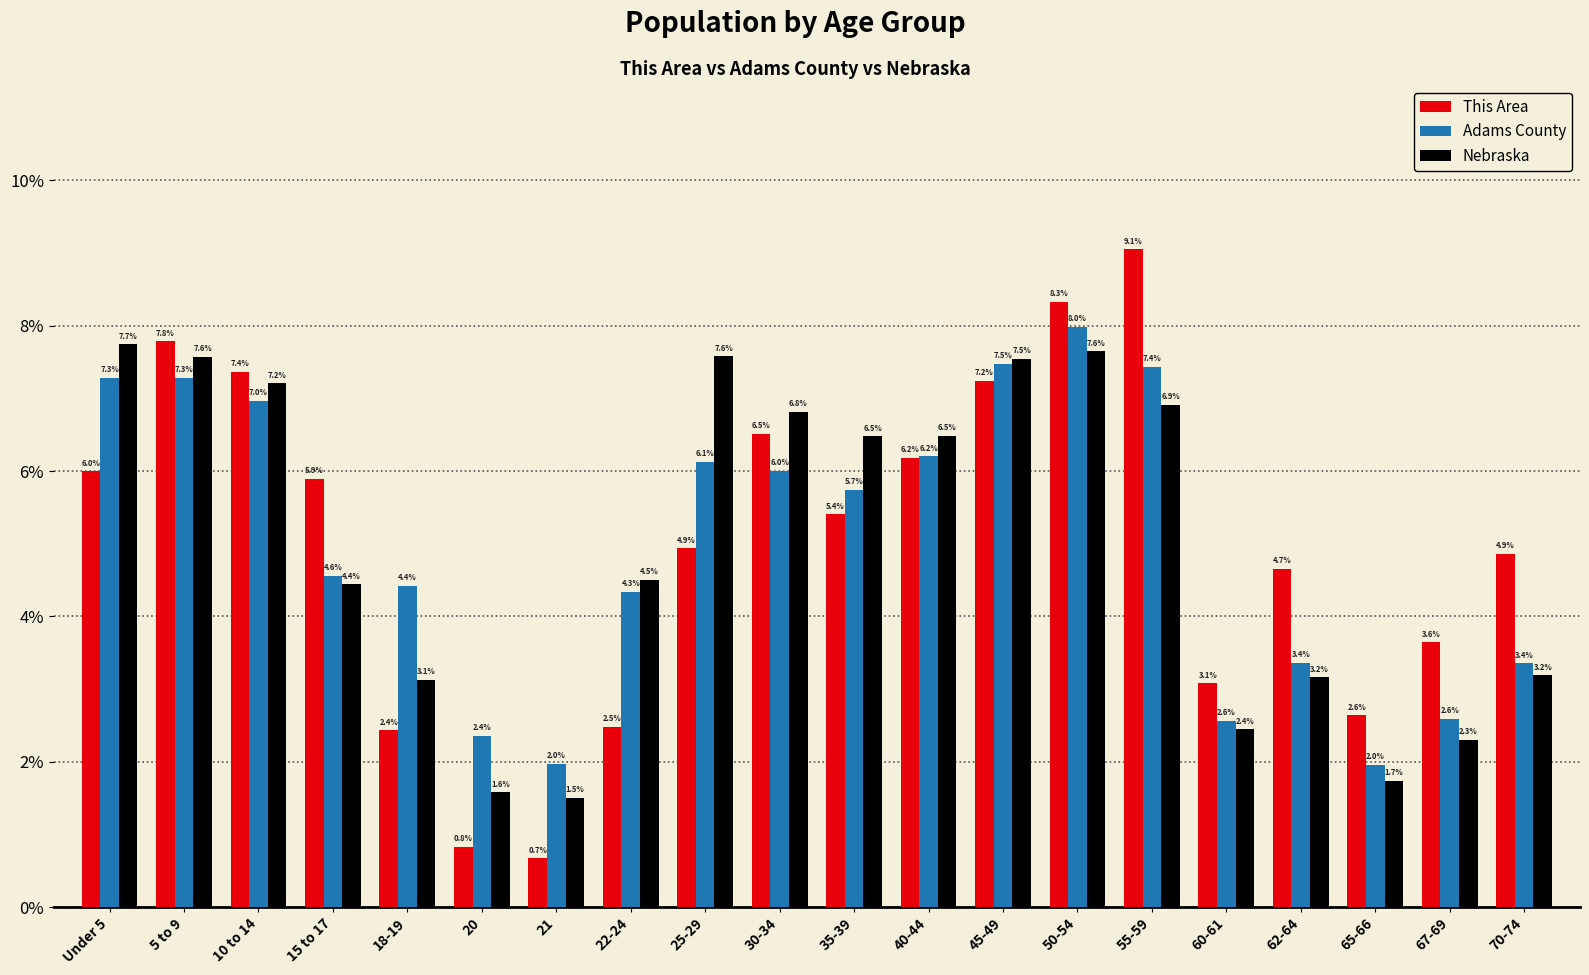

At which category does the chart reach its minimum across all series?

21